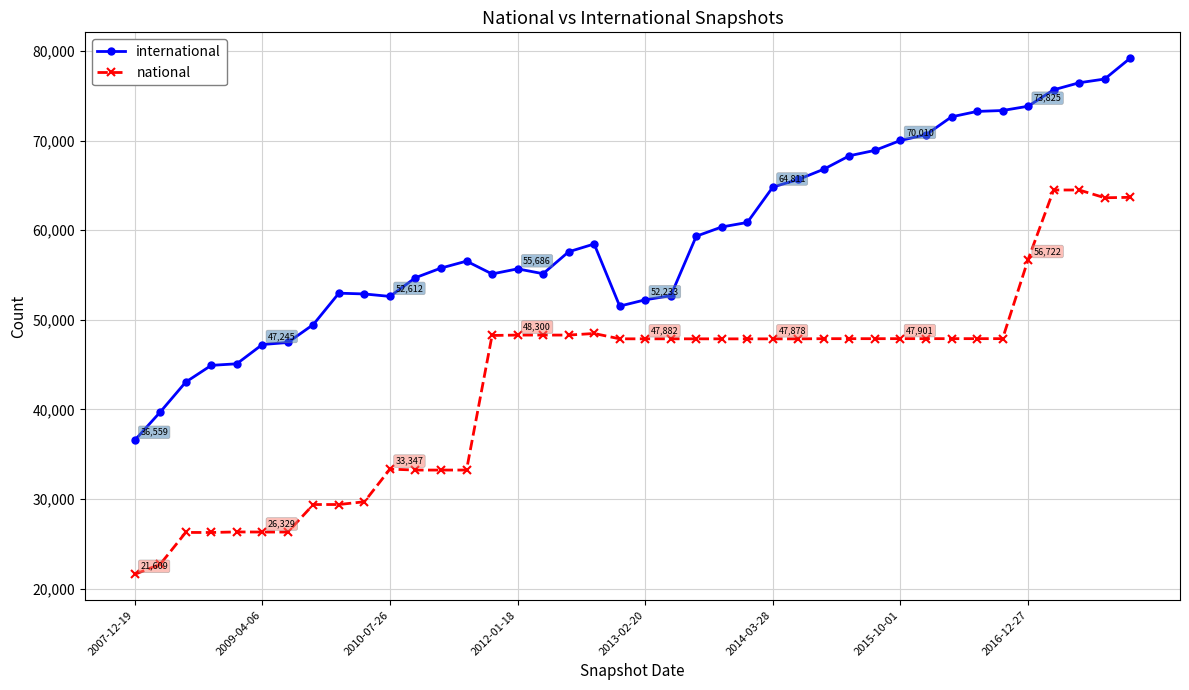

What is the greatest value displayed?

79190